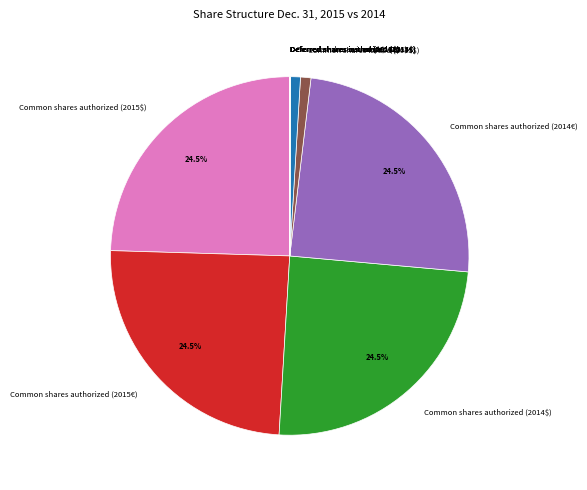

Which has a higher value, Common shares authorized (2015$) or Common shares issued (2015€)?

Common shares authorized (2015$)